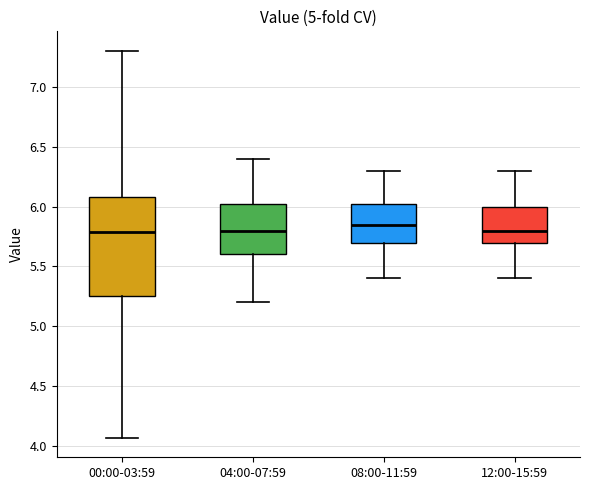

Reading left to right, transcribe this box plot: for each box, give where its median line is, the range the box spans, and where its two whiskers end, as read against the y-axis. The values are not printed on the chart, so give them approximately, as read against the axis.

00:00-03:59: median 5.80, box 5.25 to 6.10, whiskers 4.05 to 7.30
04:00-07:59: median 5.80, box 5.60 to 6.05, whiskers 5.20 to 6.40
08:00-11:59: median 5.85, box 5.70 to 6.05, whiskers 5.40 to 6.30
12:00-15:59: median 5.80, box 5.70 to 6.00, whiskers 5.40 to 6.30